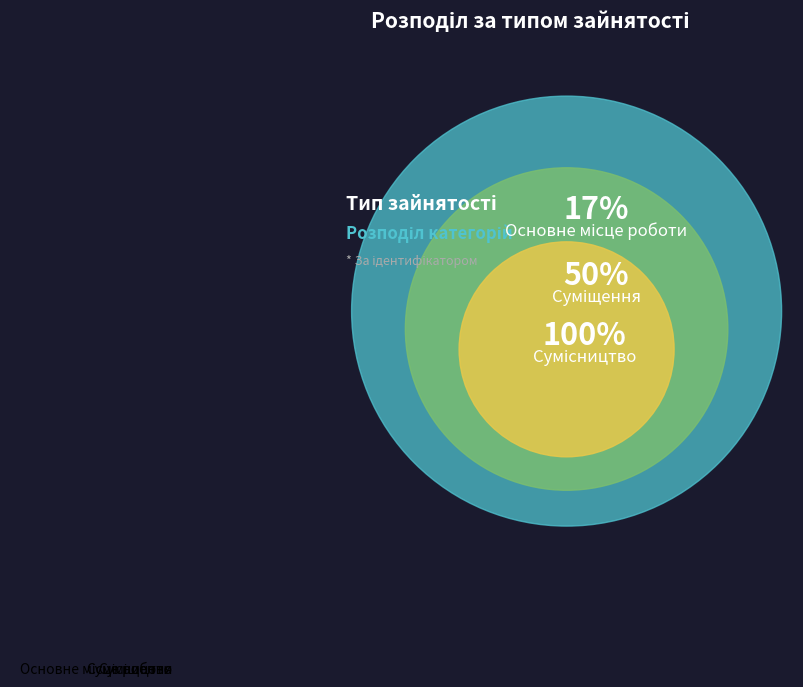

Is there any slice that represents more than half of the pie?

No